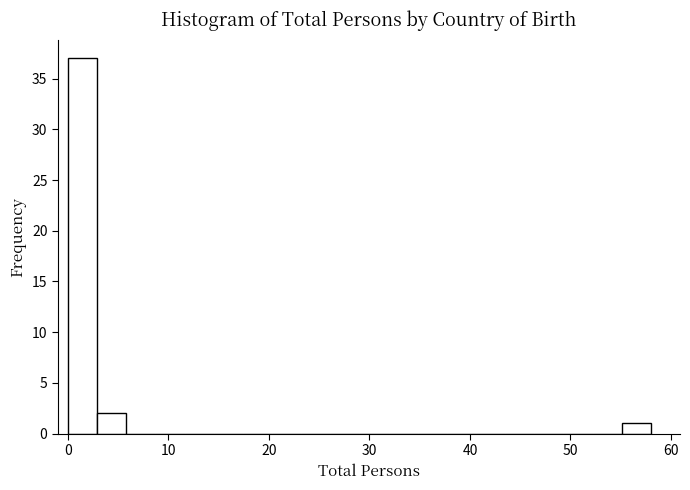

Around what value on the x-axis is the tallest bar? Give the approximate position of its centre, as read against the axis.

1